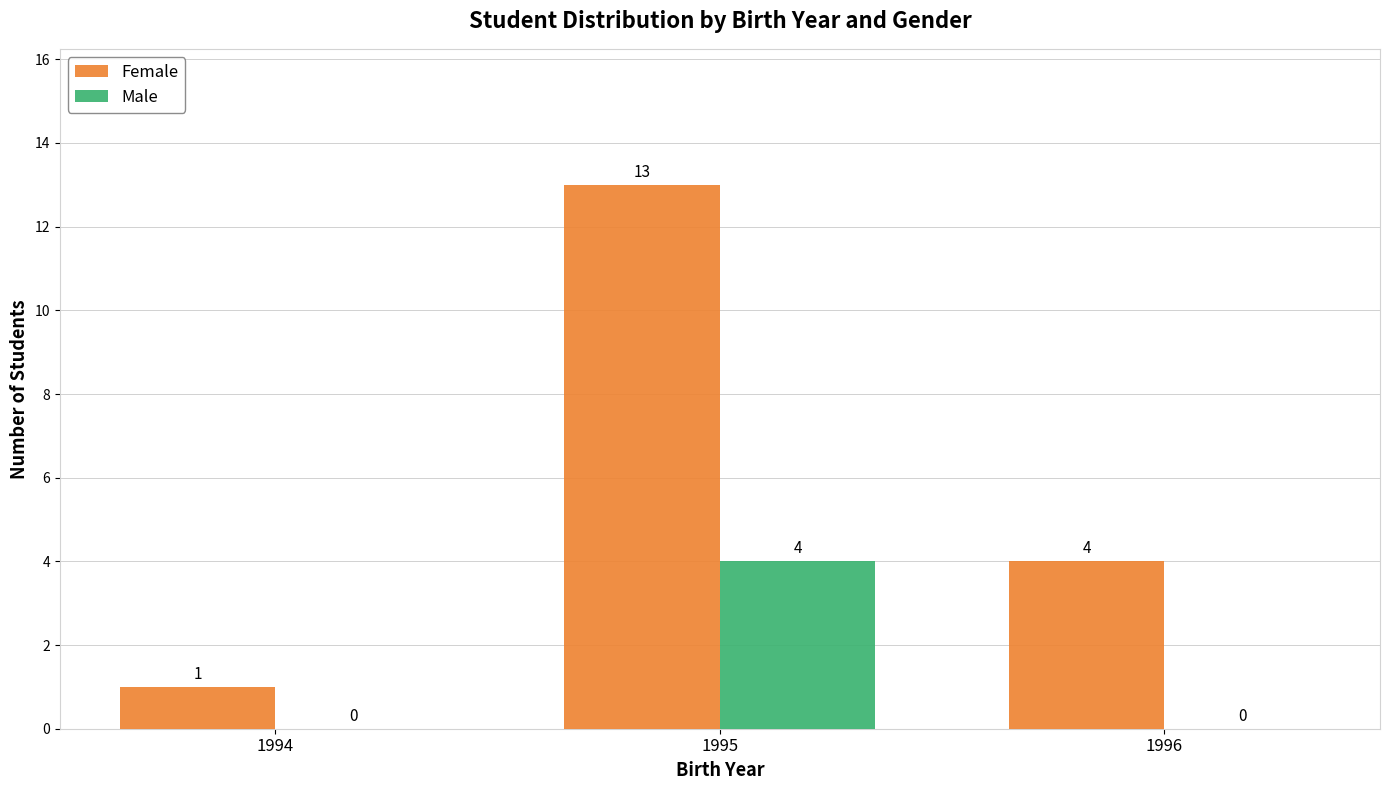

What is the sum of all Male values?

4